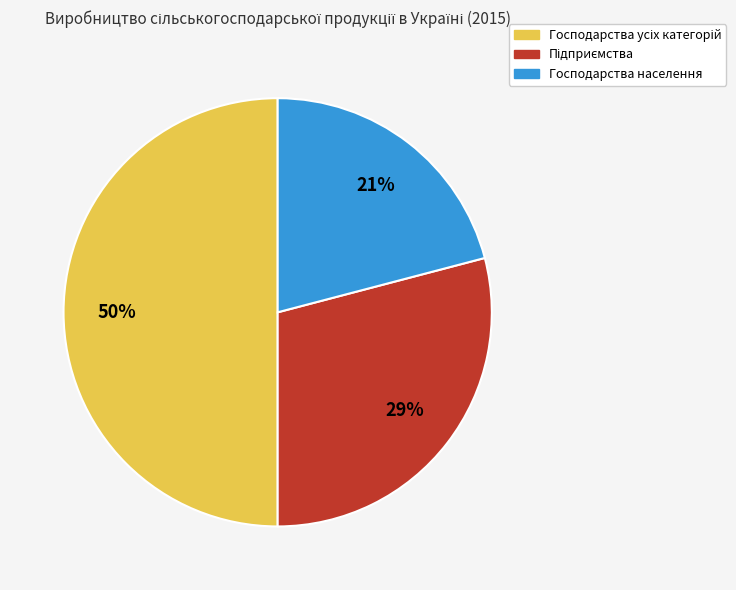

Is it true that Господарства населення is 21% of the pie?

True